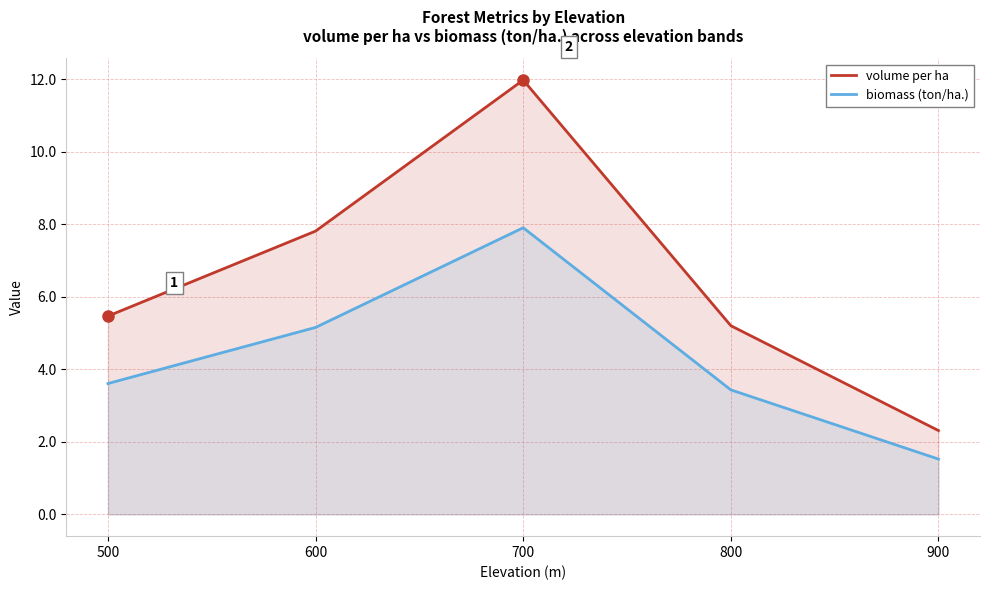

What is the difference between the highest and lowest values at 800?

1.8